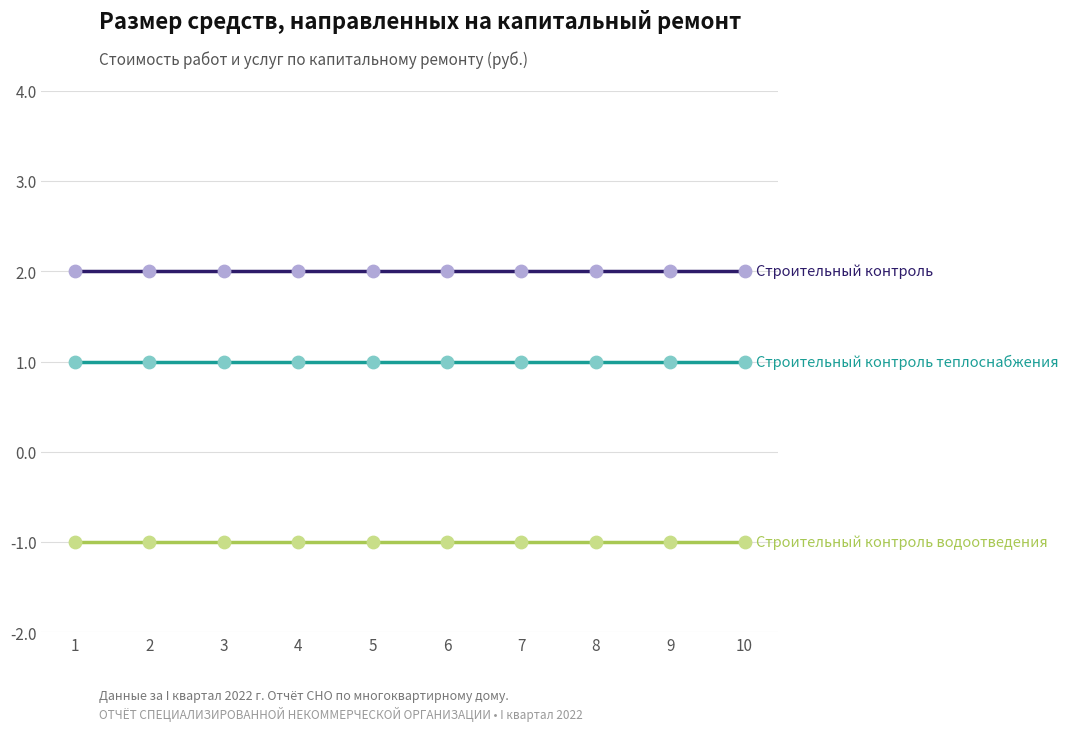

What is the difference between the highest and lowest values at 9?

3